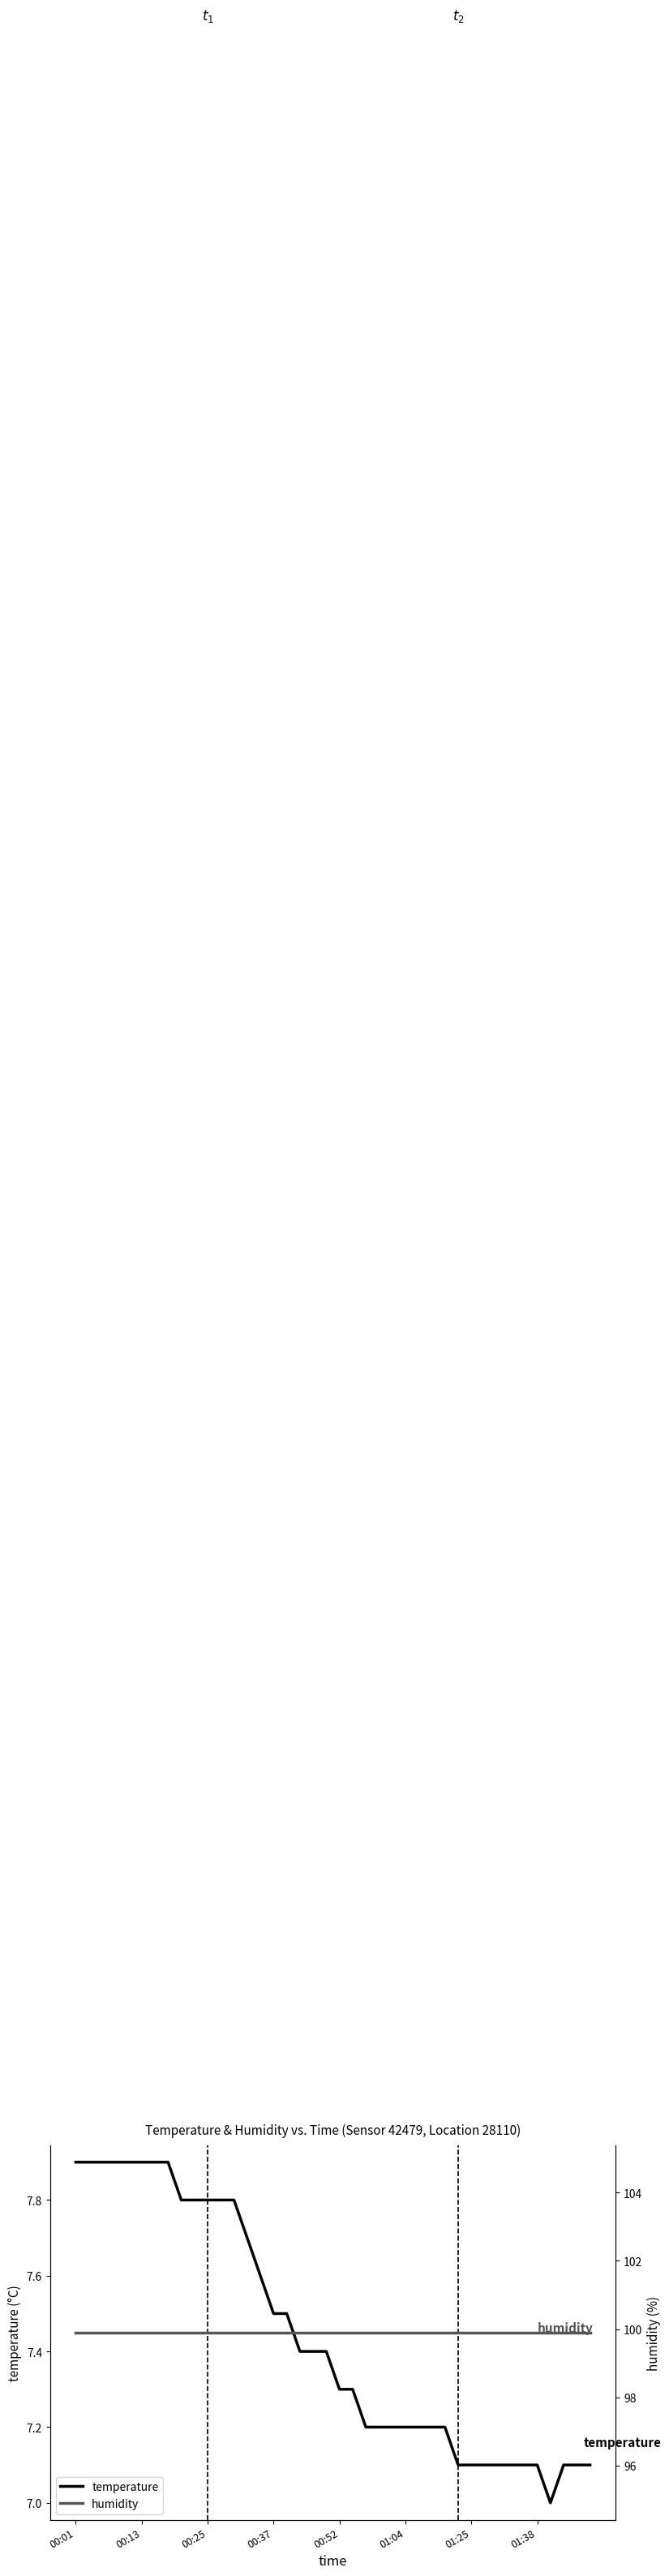

Reading right to left, transcribe all the data shown in this chart.

temperature: 7.1	7.1	7.1	7.0	7.1	7.1	7.1	7.1	7.1	7.1	7.1	7.2	7.2	7.2	7.2	7.2	7.2	7.2	7.3	7.3	7.4	7.4	7.4	7.5	7.5	7.6	7.7	7.8	7.8	7.8	7.8	7.8	7.9	7.9	7.9	7.9	7.9	7.9	7.9	7.9
humidity: 99.9	99.9	99.9	99.9	99.9	99.9	99.9	99.9	99.9	99.9	99.9	99.9	99.9	99.9	99.9	99.9	99.9	99.9	99.9	99.9	99.9	99.9	99.9	99.9	99.9	99.9	99.9	99.9	99.9	99.9	99.9	99.9	99.9	99.9	99.9	99.9	99.9	99.9	99.9	99.9